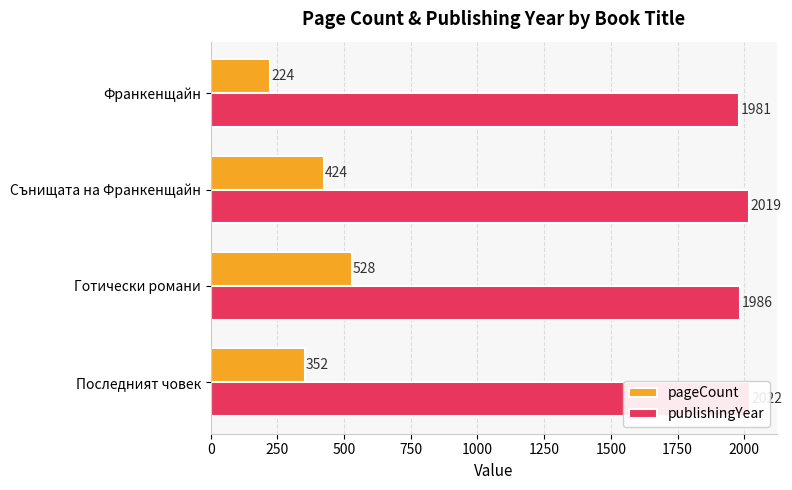

Reading right to left, extract all data points from this chart.

pageCount: 224	424	528	352
publishingYear: 1981	2019	1986	2022